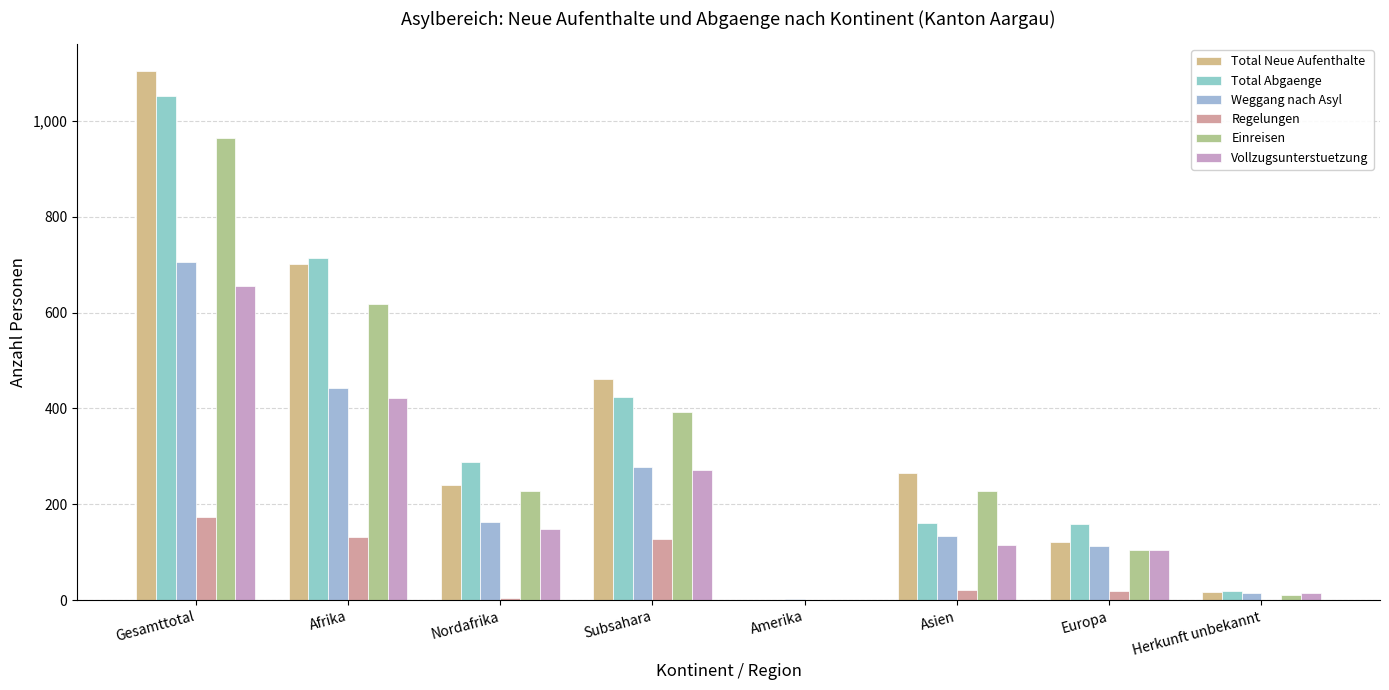

What is the label of the 2nd bar from the right?

Europa